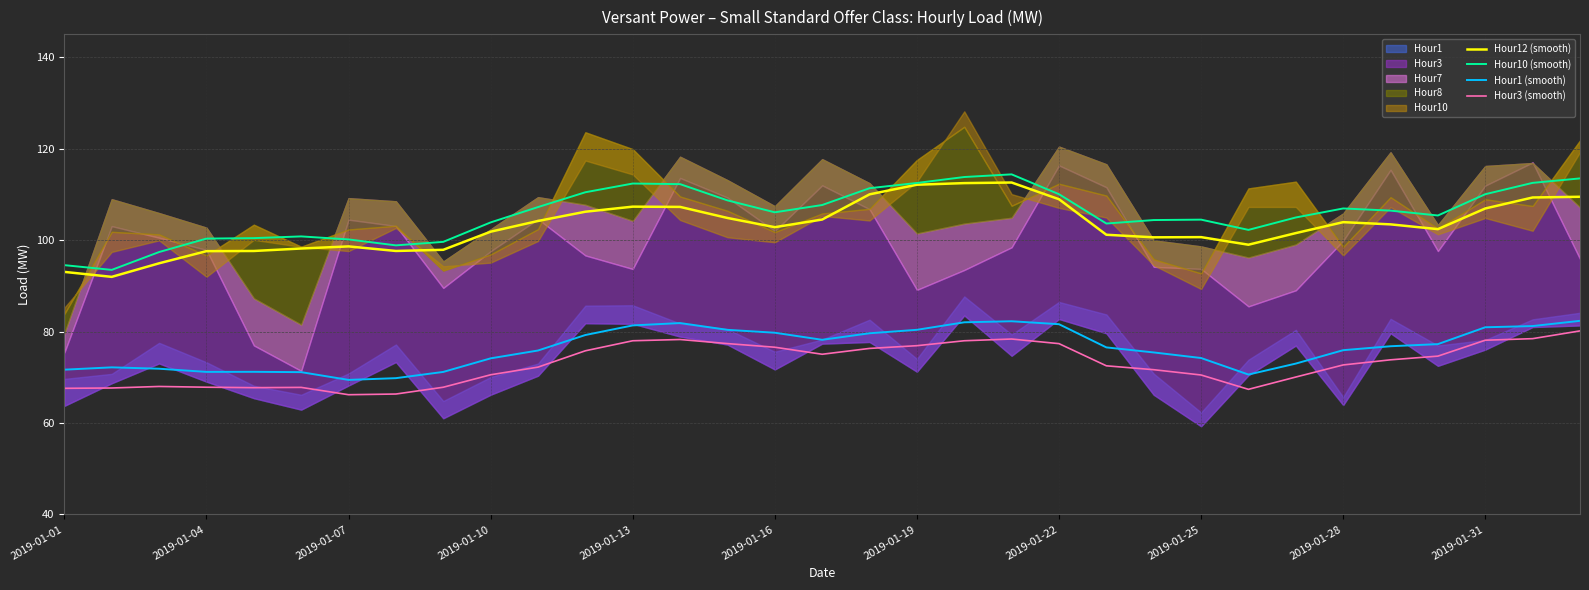

Does the chart display data point markers on the line(s)?

No